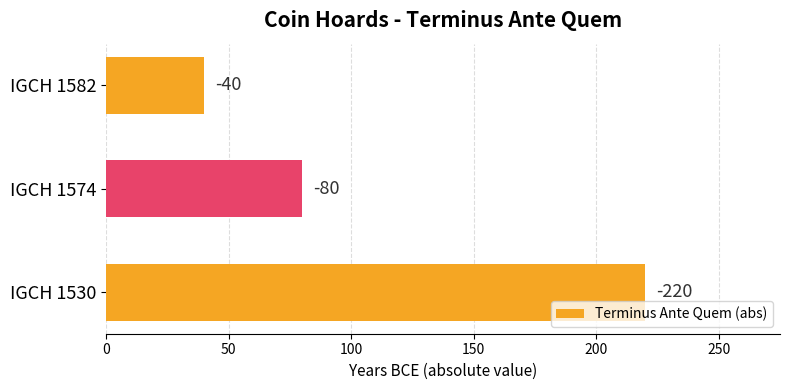

What is the maximum value shown in the chart?

220